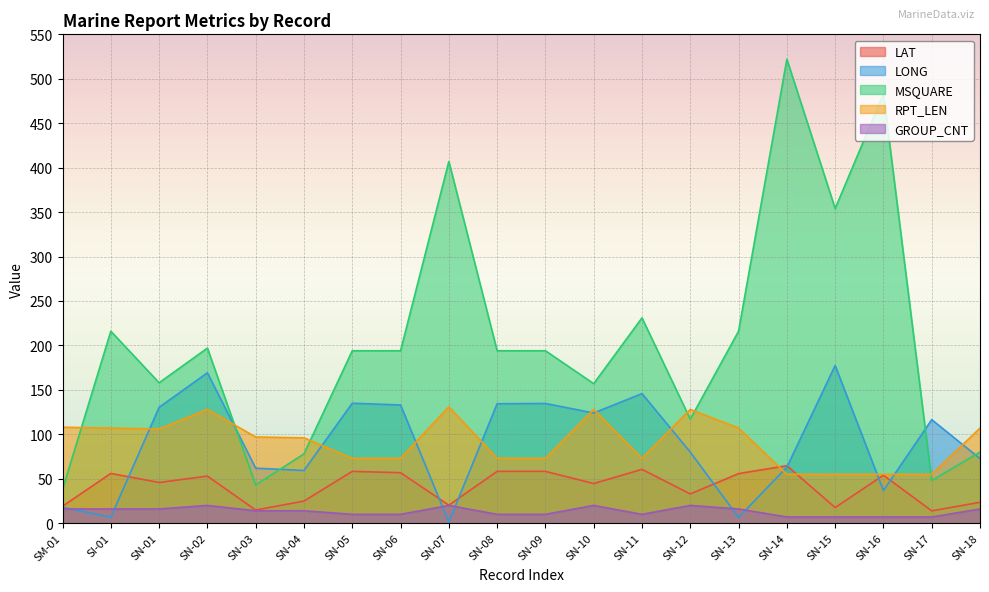

Reading right to left, transcribe all the data shown in this chart.

LAT: 23.5	13.9	54.0	17.6	64.7	55.8	32.9	60.6	44.6	58.3	58.3	20.3	56.8	58.3	24.9	14.8	53.0	45.8	56.0	19.1
LONG: 72.7	116.5	36.7	177.4	63.0	6.5	80.0	145.8	124.0	134.7	134.4	1.3	133.0	135.0	59.3	61.9	169.2	130.4	6.7	17.9
MSQUARE: 80.0	48.0	483.0	354.0	522.0	216.0	117.0	231.0	157.0	194.0	194.0	407.0	194.0	194.0	78.0	43.0	197.0	158.0	216.0	38.0
RPT_LEN: 107.0	55.0	55.0	55.0	55.0	107.0	128.0	73.0	128.0	73.0	73.0	131.0	73.0	73.0	96.0	97.0	128.0	106.0	107.0	108.0
GROUP_CNT: 16.0	7.0	7.0	7.0	7.0	16.0	20.0	10.0	20.0	10.0	10.0	20.0	10.0	10.0	14.0	14.0	20.0	16.0	16.0	16.0